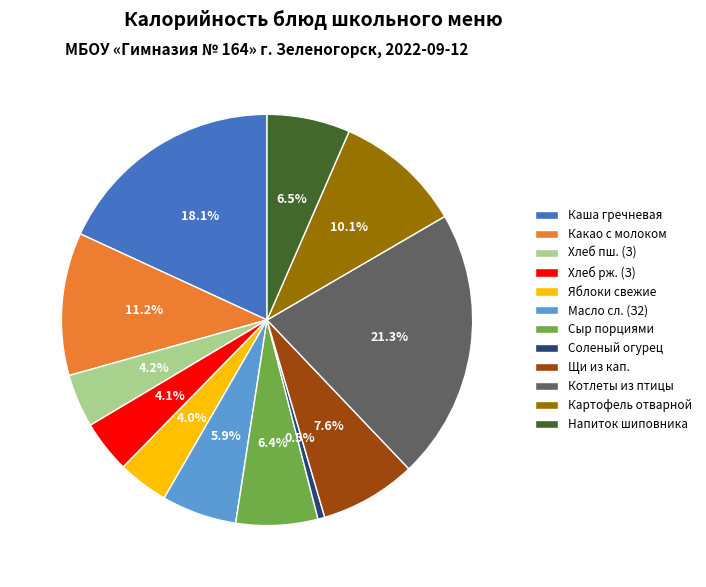

Is there any slice that represents more than half of the pie?

No